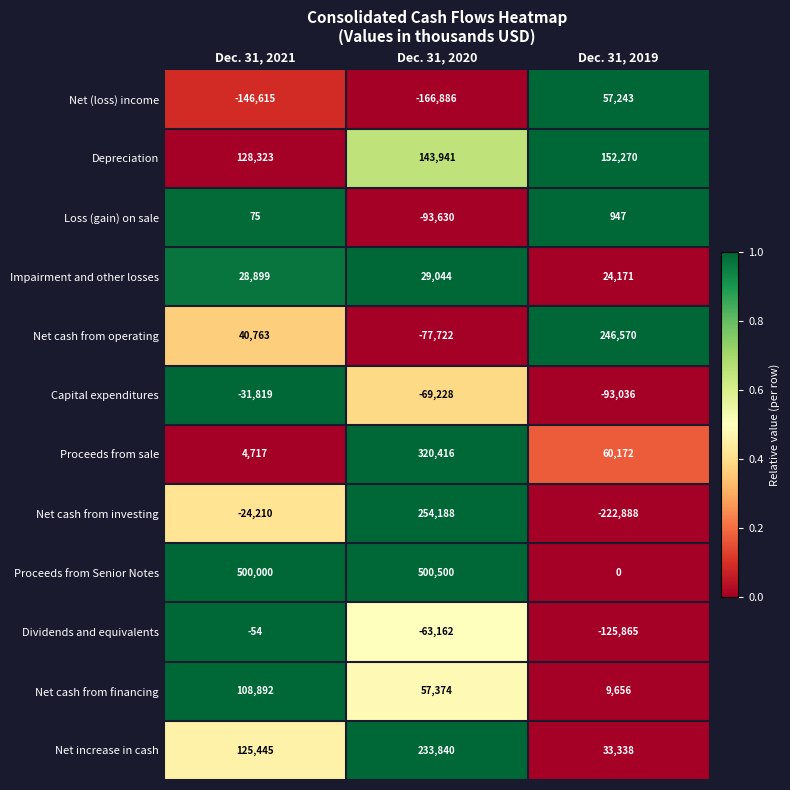

How many values in the Proceeds from sale series are below 60172?

1